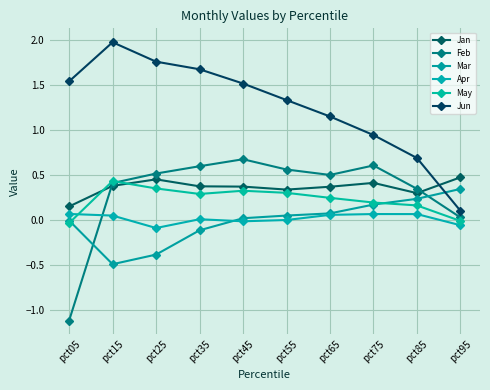

Does the chart have visible grid lines?

Yes